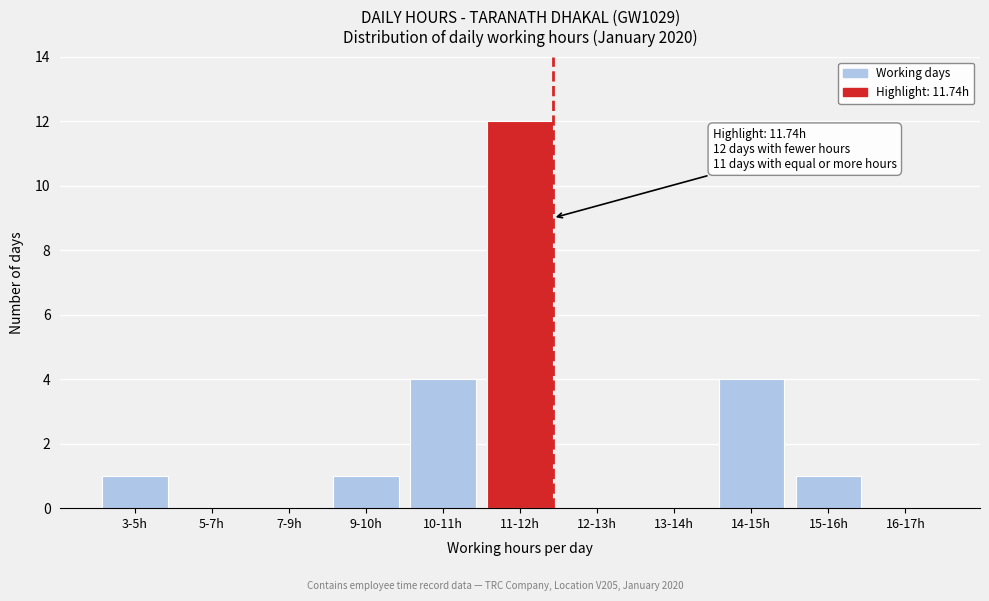

Reading left to right, list all the values displayed in this chart.

3-5h=1	5-7h=0	7-9h=0	9-10h=1	10-11h=4	11-12h=12	12-13h=0	13-14h=0	14-15h=4	15-16h=1	16-17h=0